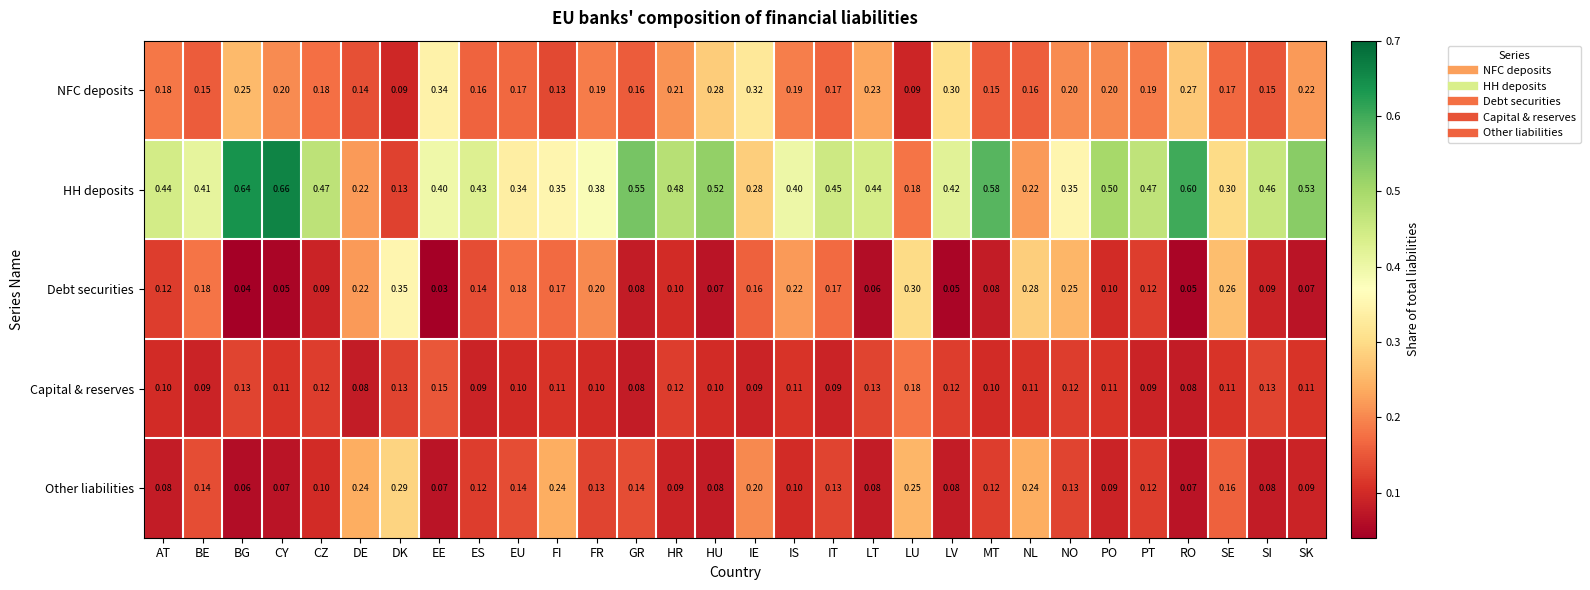

At which label is HH deposits closest to 0?

DK